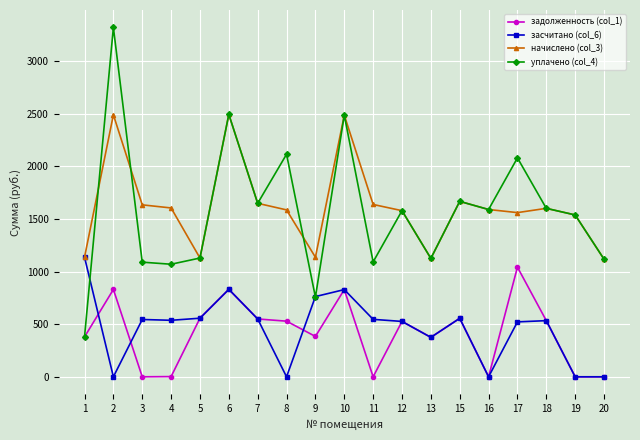

After their last crossing, which series has the higher values: уплачено (col_4) or засчитано (col_6)?

уплачено (col_4)